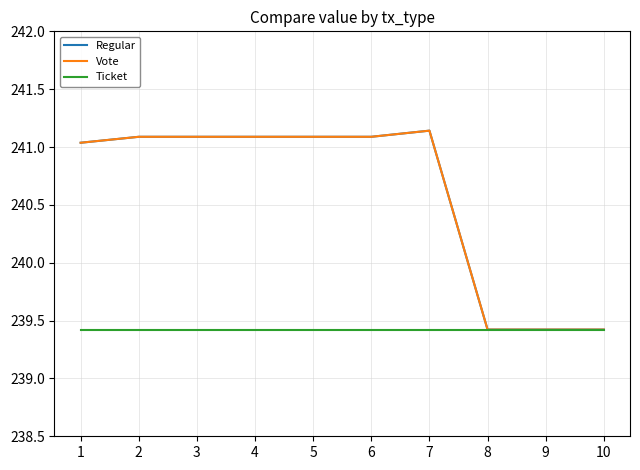

Which series has the largest total across all categories?

Regular